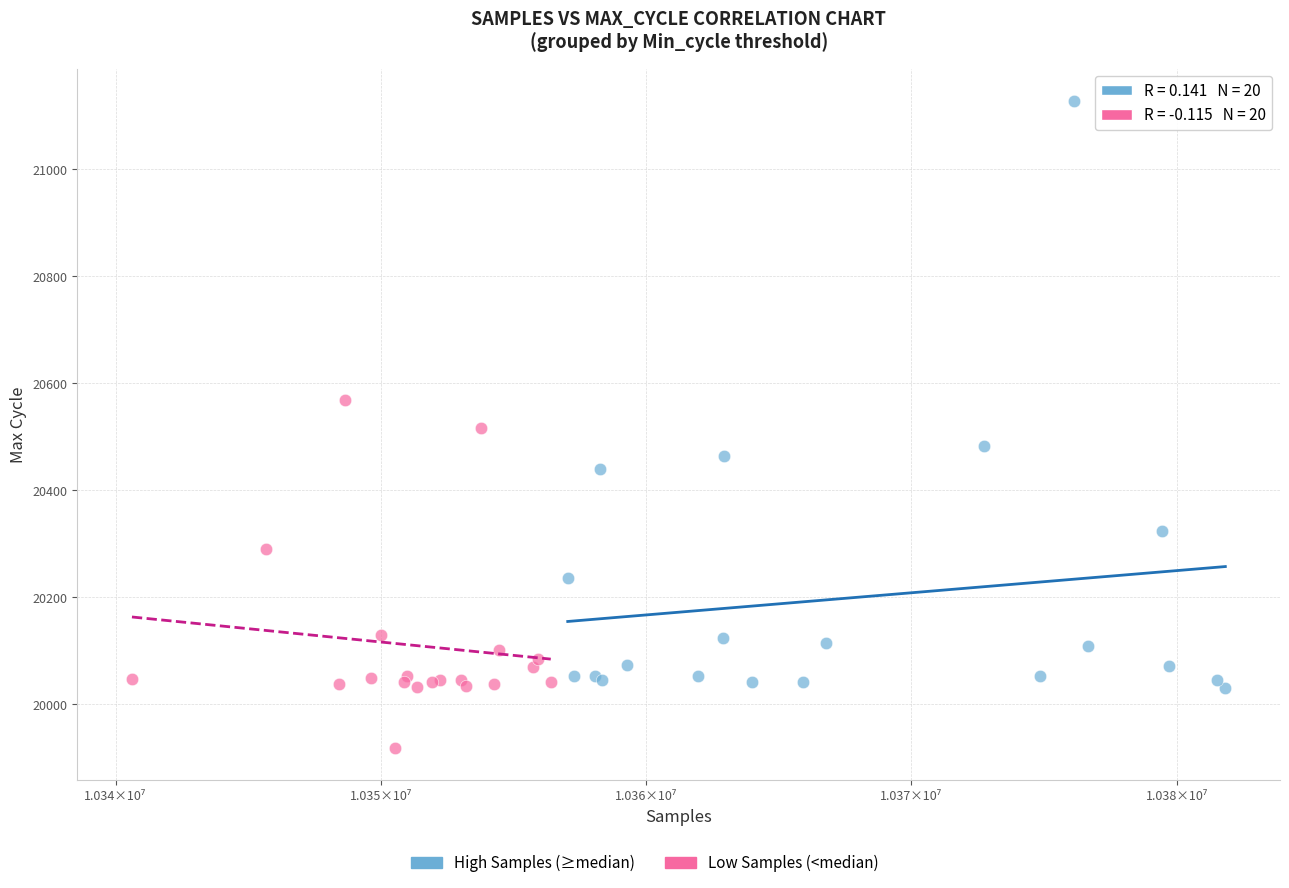

Which series reaches the minimum Y coordinate?

Low Samples (<median)